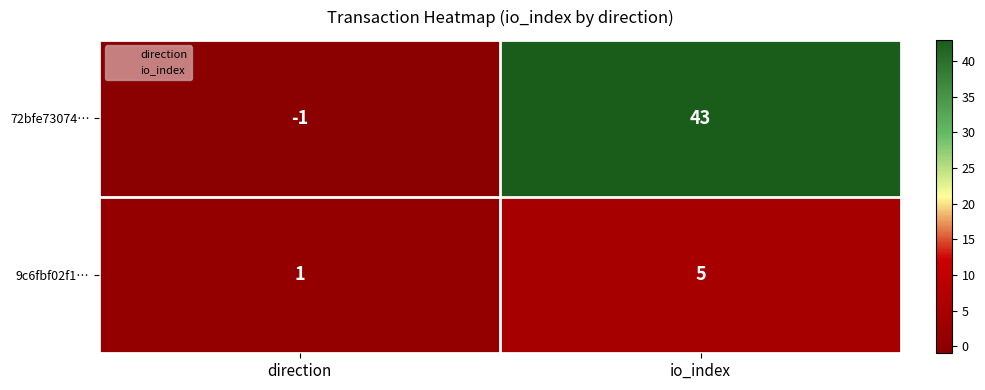

Rank the series by their maximum value, from highest to lowest.

72bfe73074…, 9c6fbf02f1…